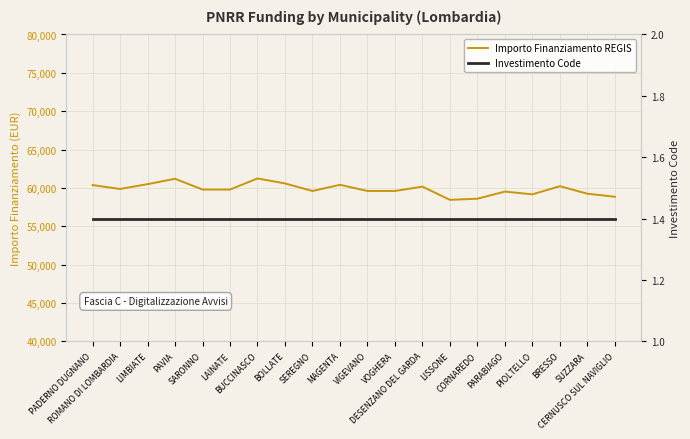

What is the difference between the maximum and minimum values in the Importo Finanziamento REGIS series?

2794.0